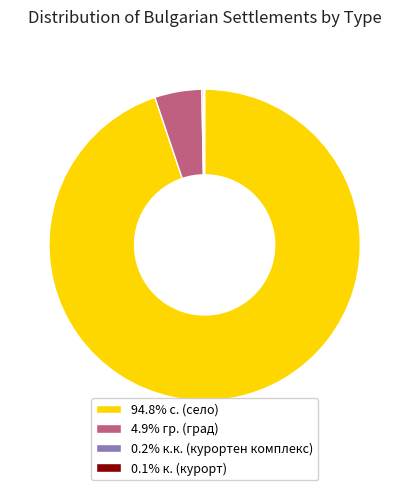

Does any single category account for the majority?

Yes